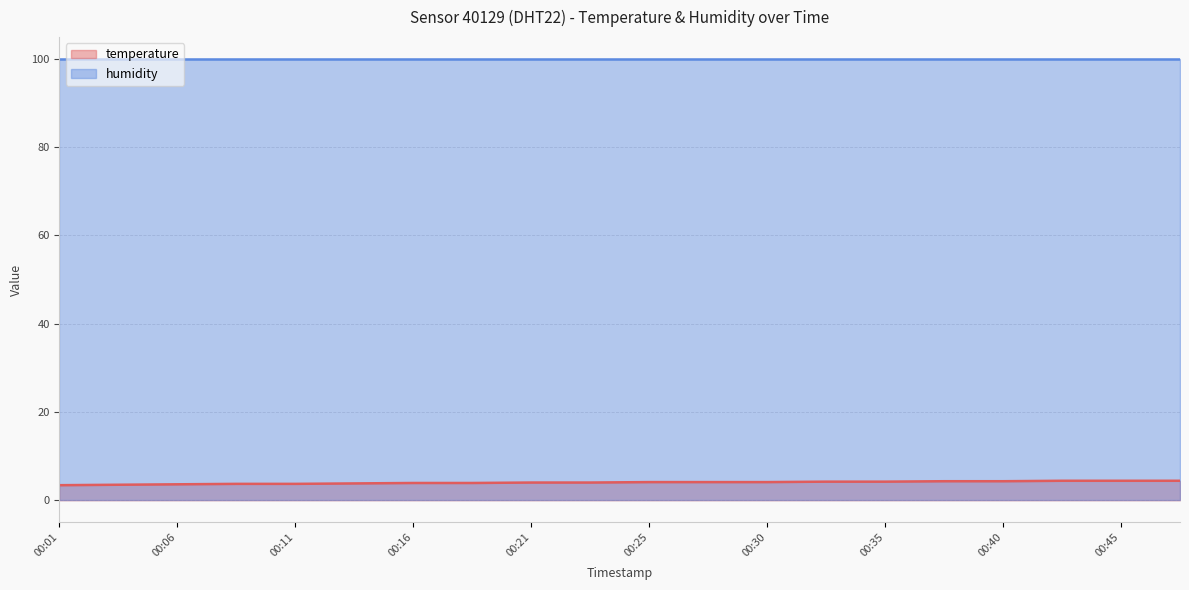

How many series are shown in this chart?

2